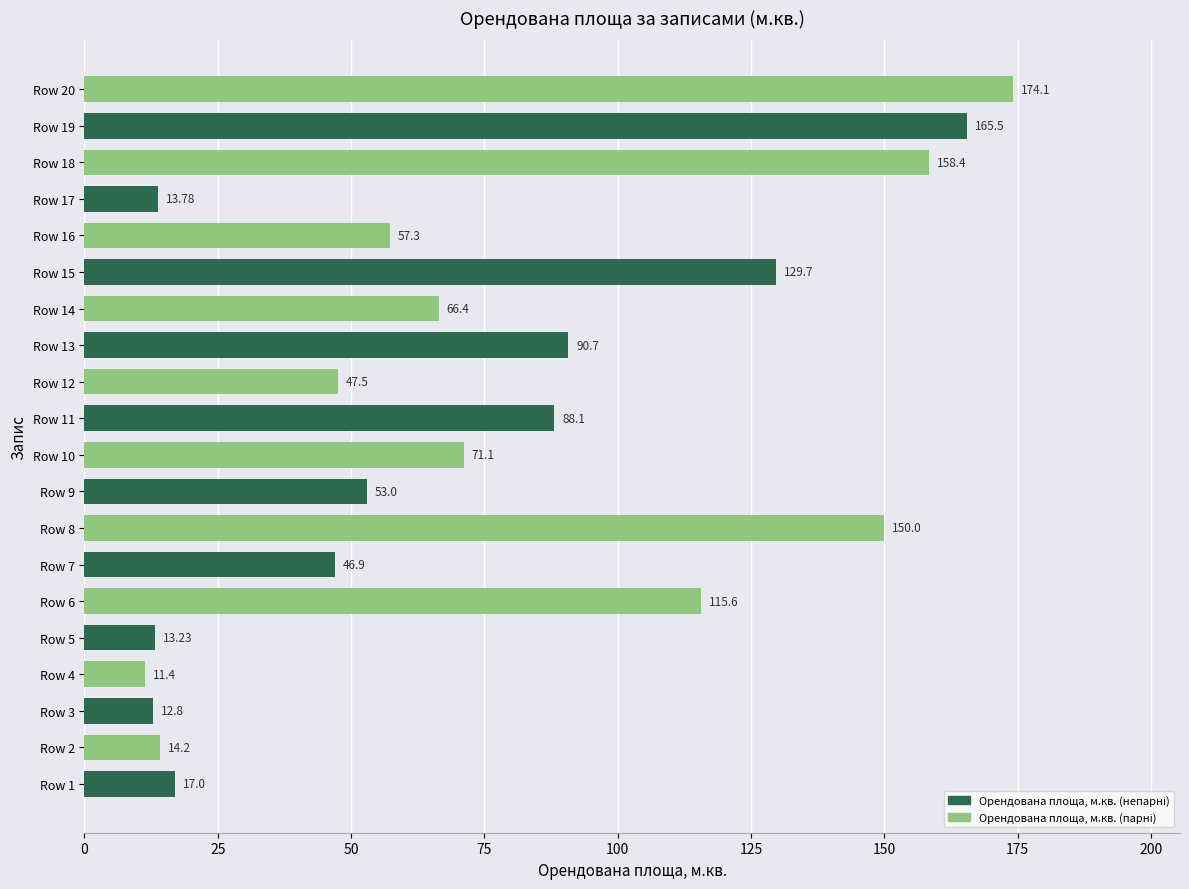

At which category does the chart reach its peak across all series?

Row 20